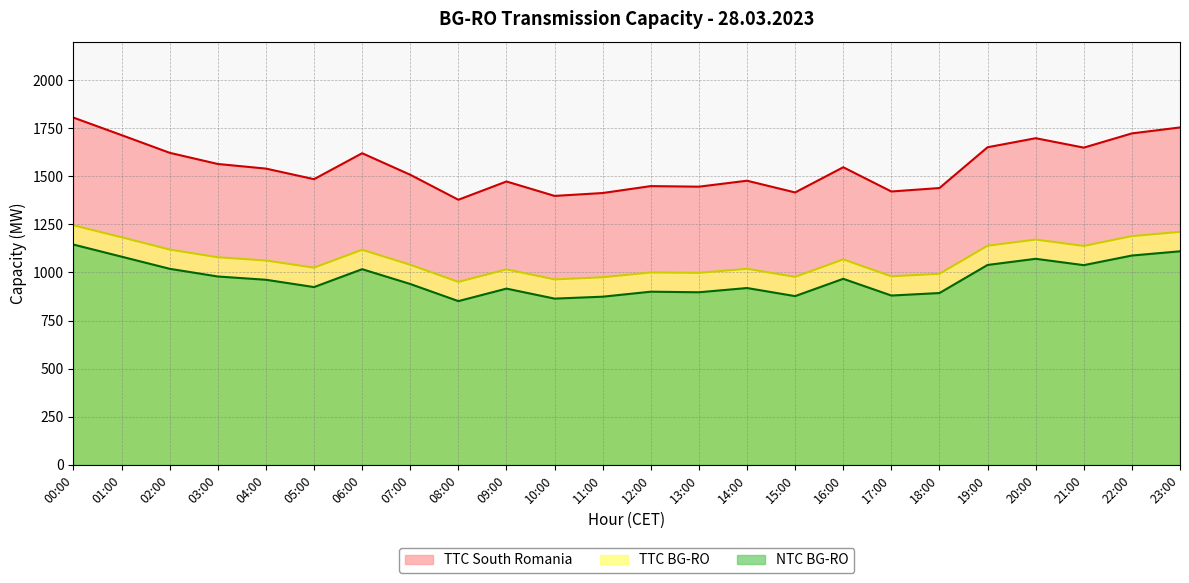

The value of TTC South Romania at 18:00 is 1439. True or false?

True